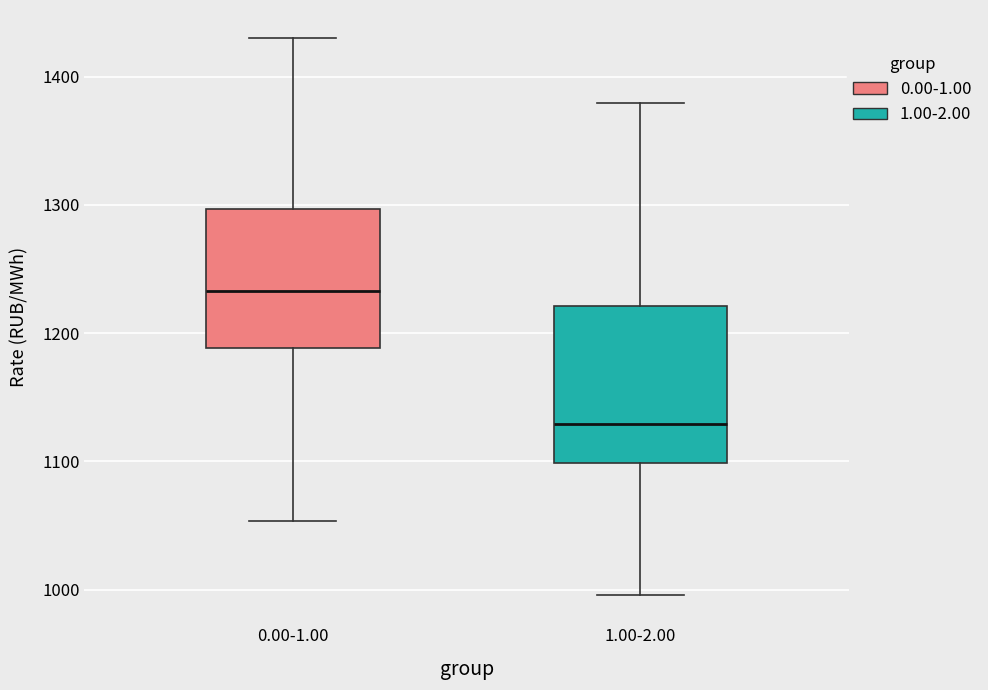

Where is the lower edge of the box for 1.00-2.00 on the y-axis? The values are not printed on the chart, so give them approximately, as read against the axis.

1100